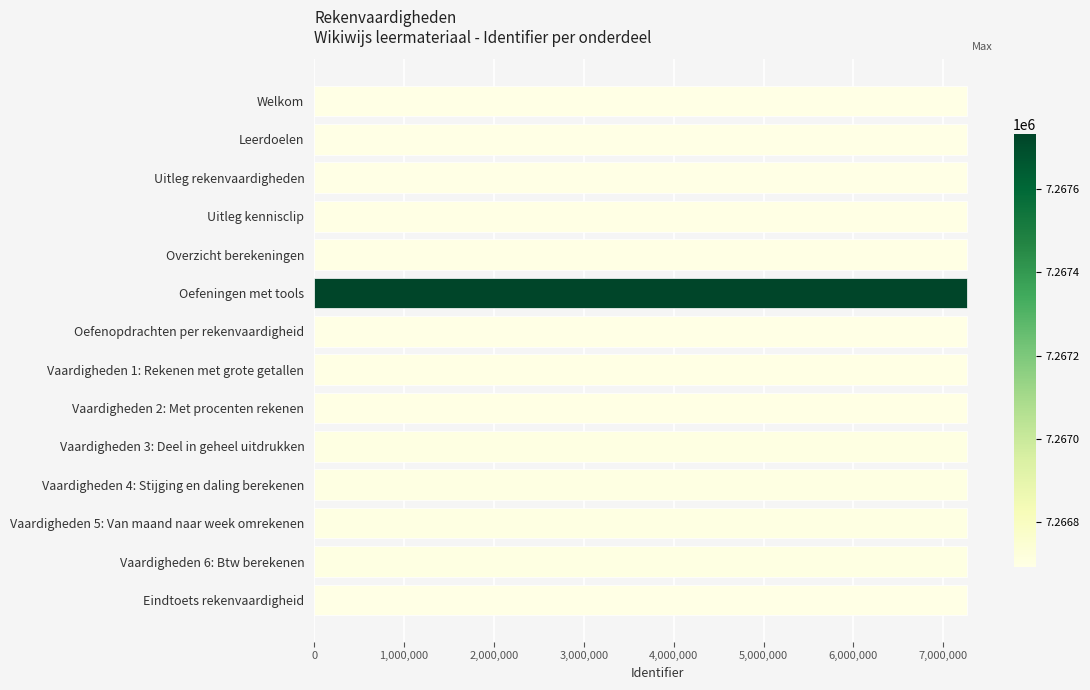

What is the label of the 3rd bar from the bottom?

Vaardigheden 5: Van maand naar week omrekenen